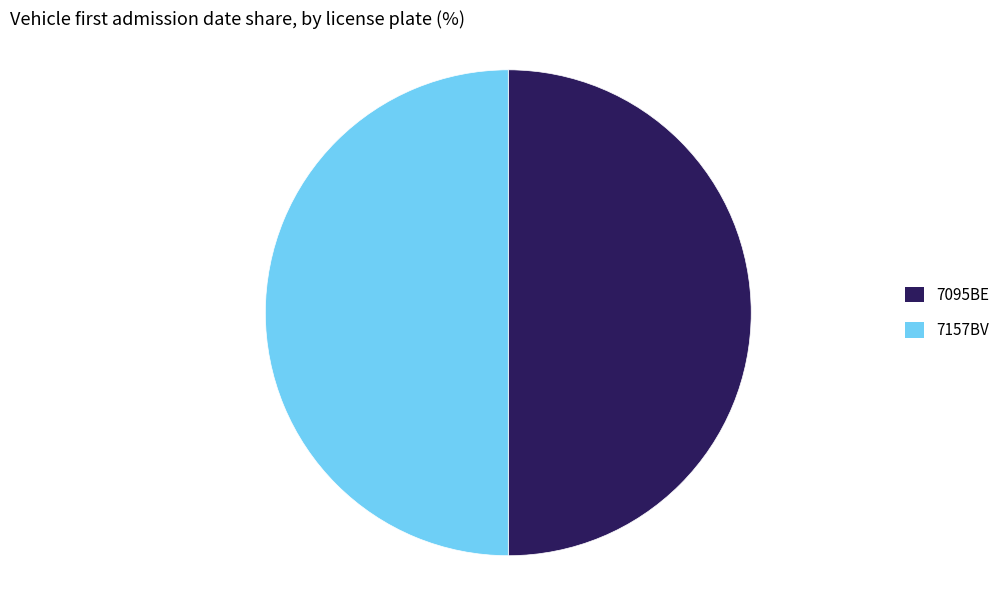

True or false: 7157BV accounts for 50% of the total.

True